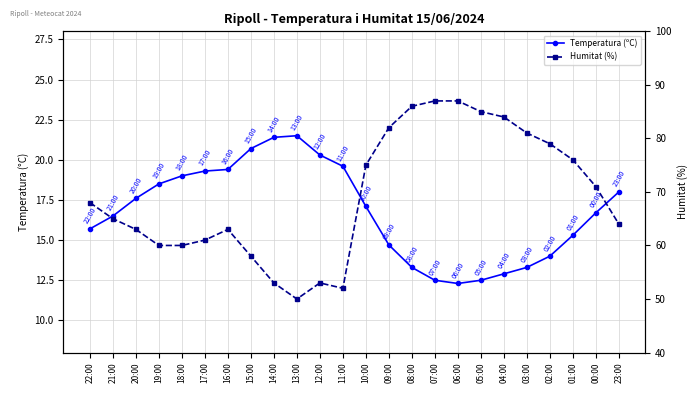

How many interior local valleys does the Humitat (%) series have?

2